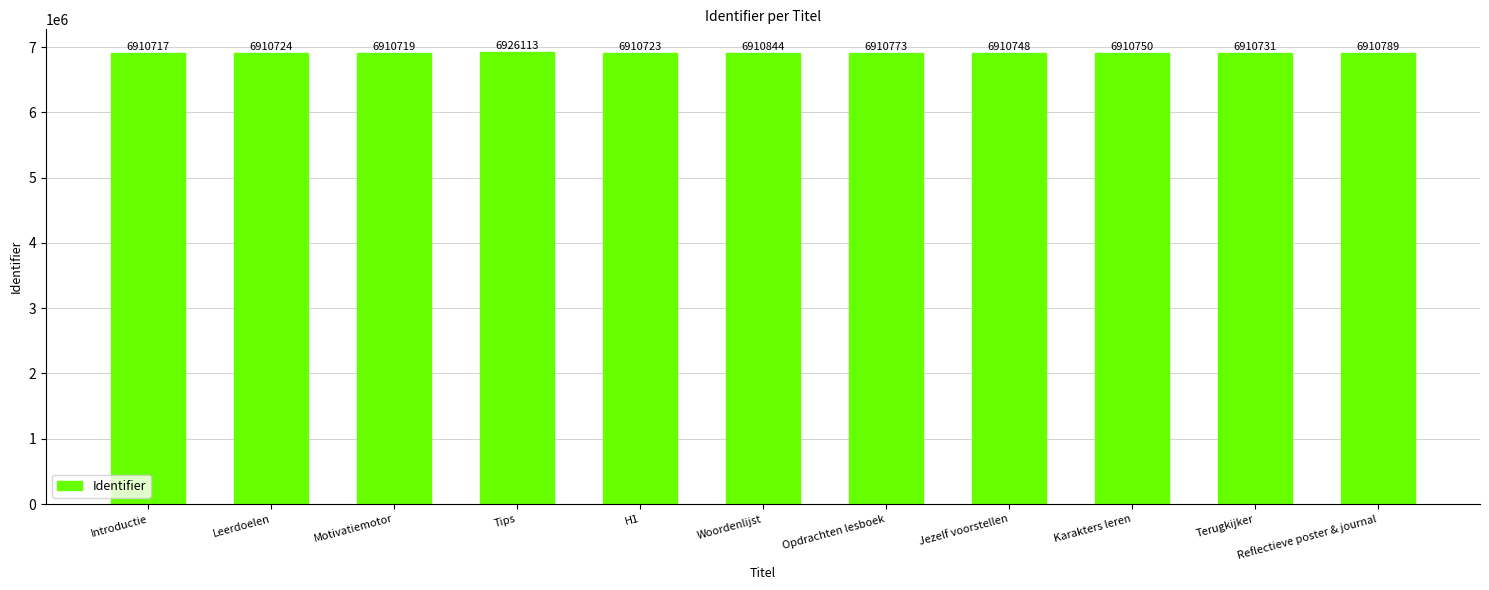

How many values are below 6910748?

5